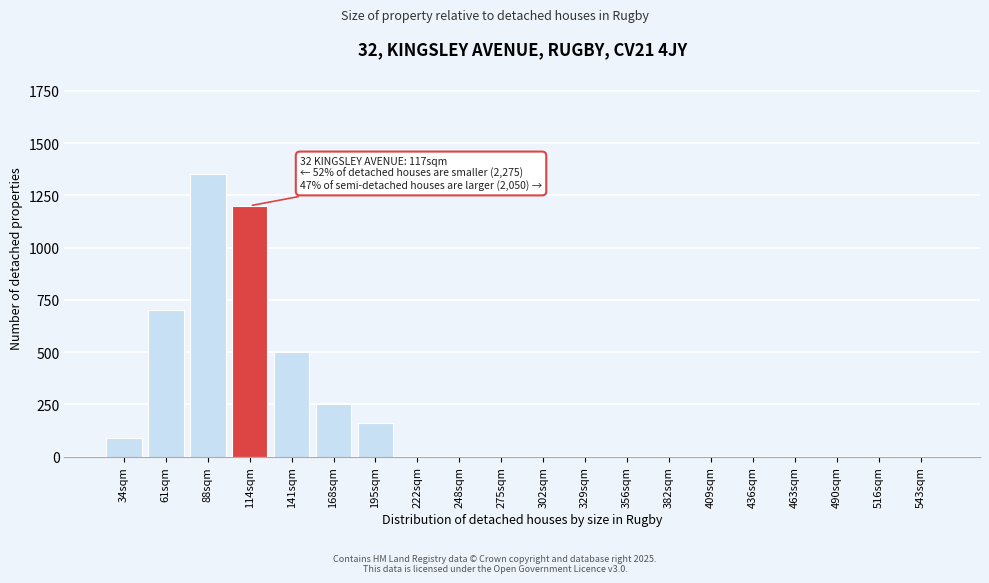

Reading right to left, extract all data points from this chart.

543sqm=0	516sqm=0	490sqm=0	463sqm=0	436sqm=0	409sqm=0	382sqm=0	356sqm=0	329sqm=0	302sqm=0	275sqm=0	248sqm=0	222sqm=0	195sqm=160	168sqm=250	141sqm=500	114sqm=1200	88sqm=1350	61sqm=700	34sqm=90